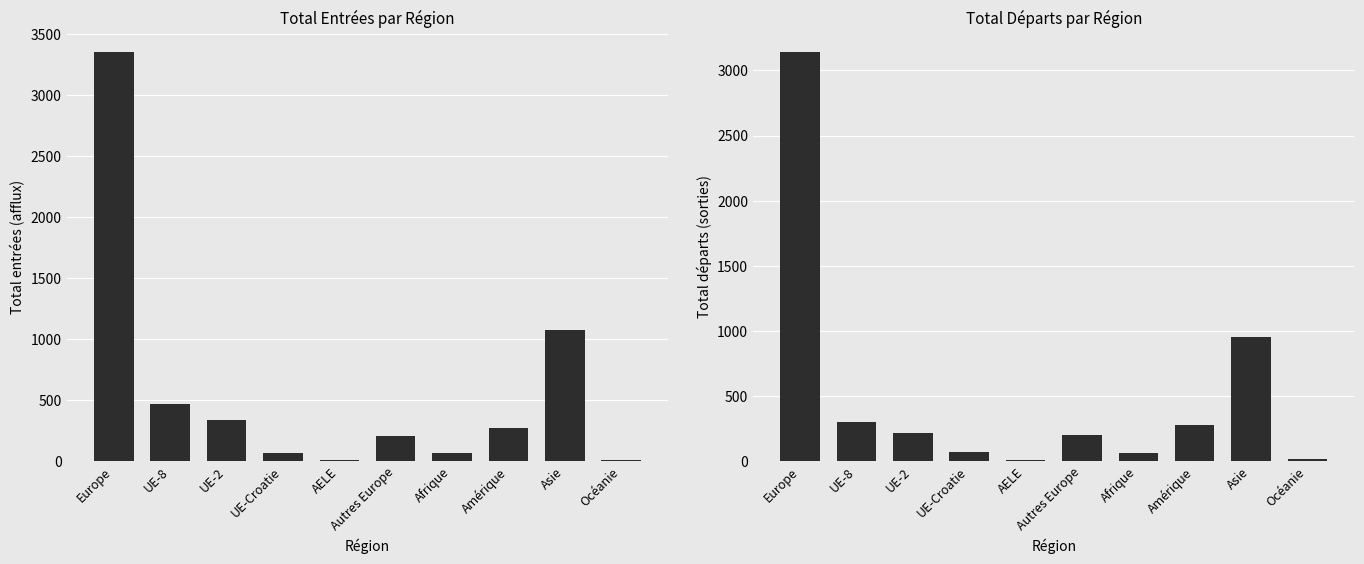

At which category is the sum across all series the highest?

Europe